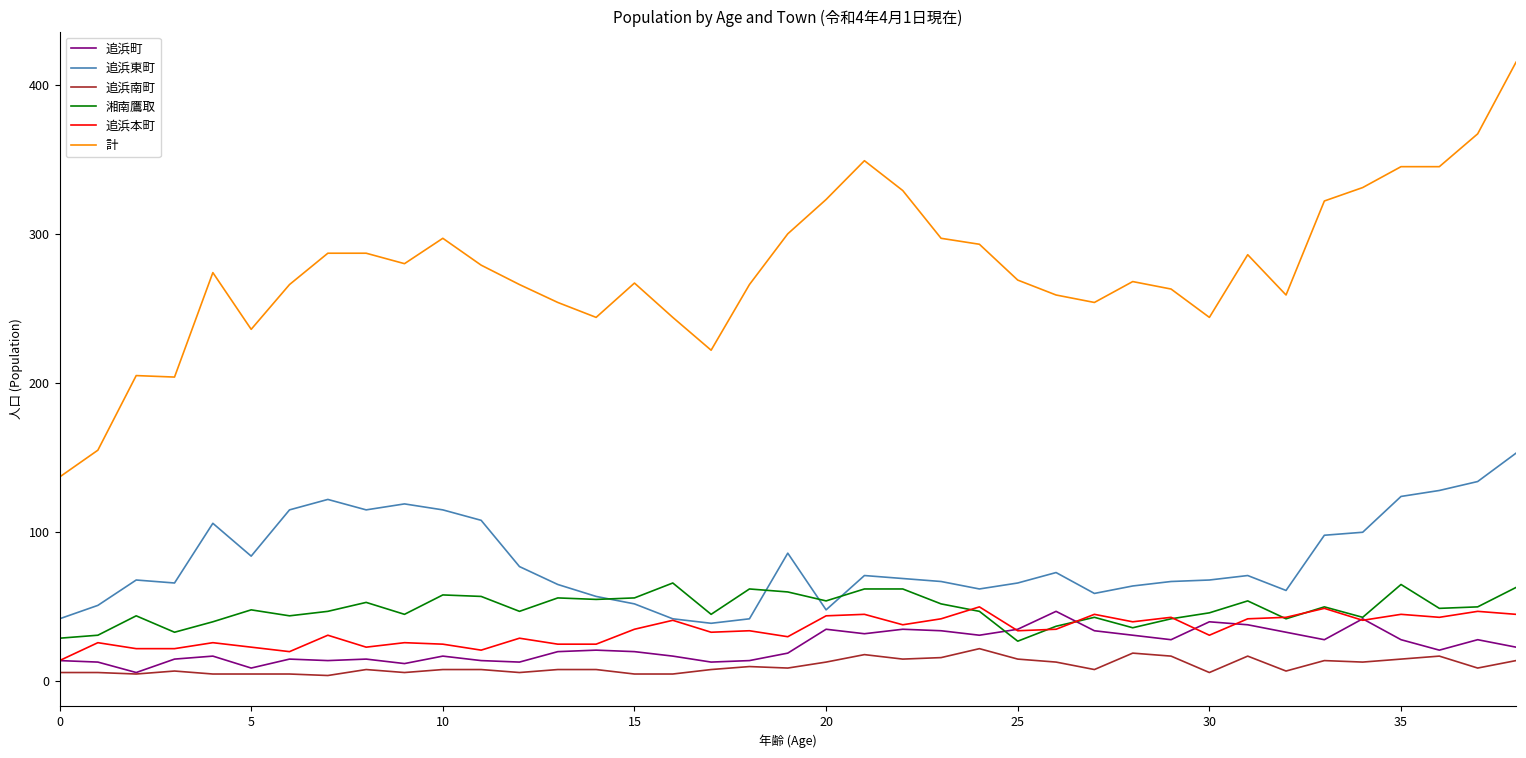

True or false: 追浜東町 and 追浜町 intersect in this chart.

False